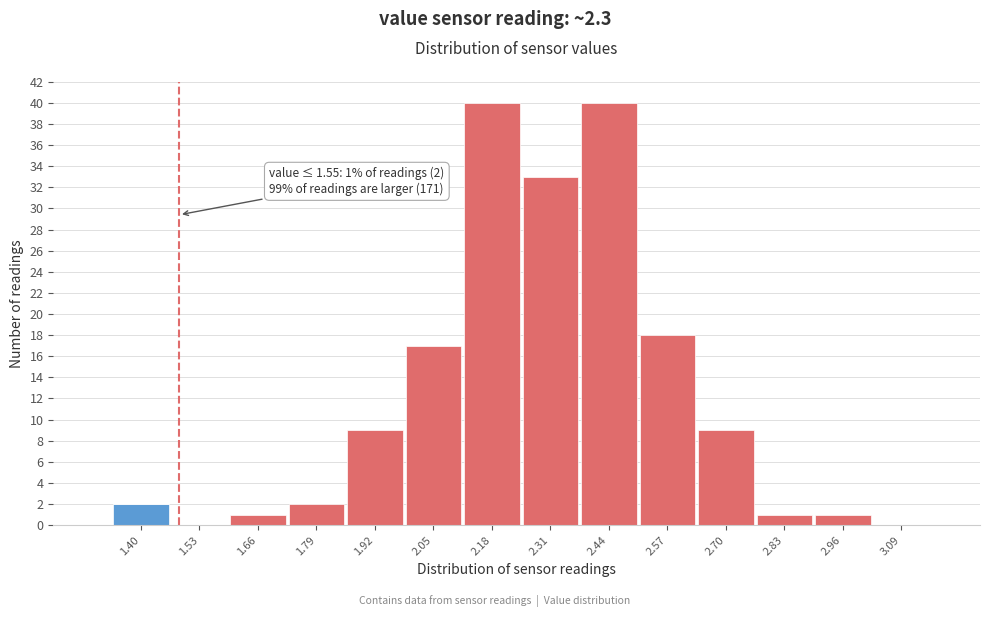

What is the total value across all series at 2.70?

9